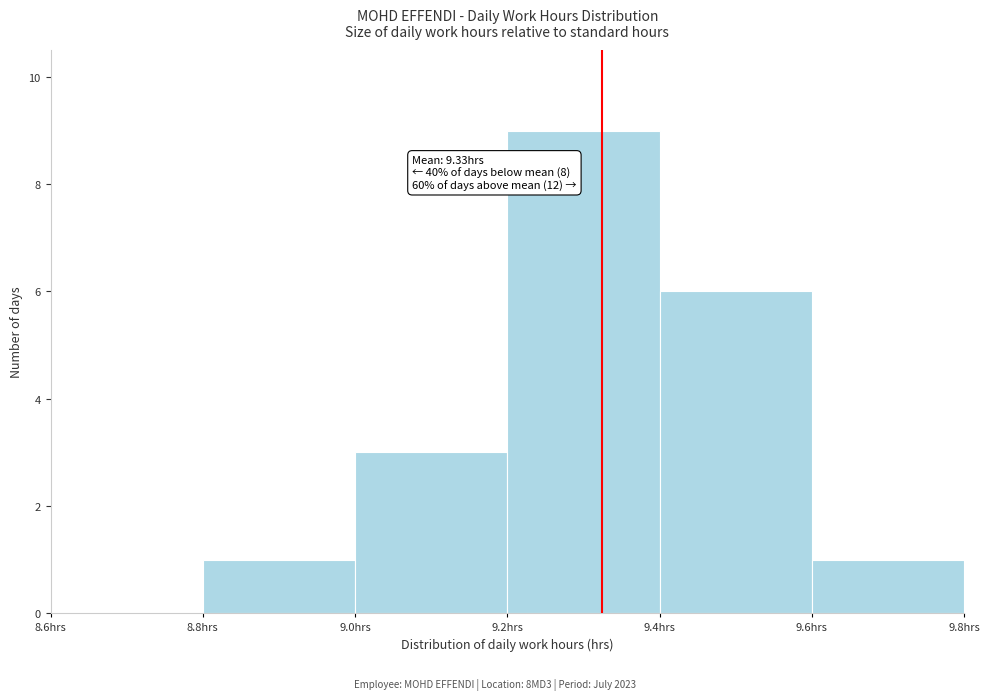

Which range on the x-axis has the tallest bar?

9.2 to 9.4